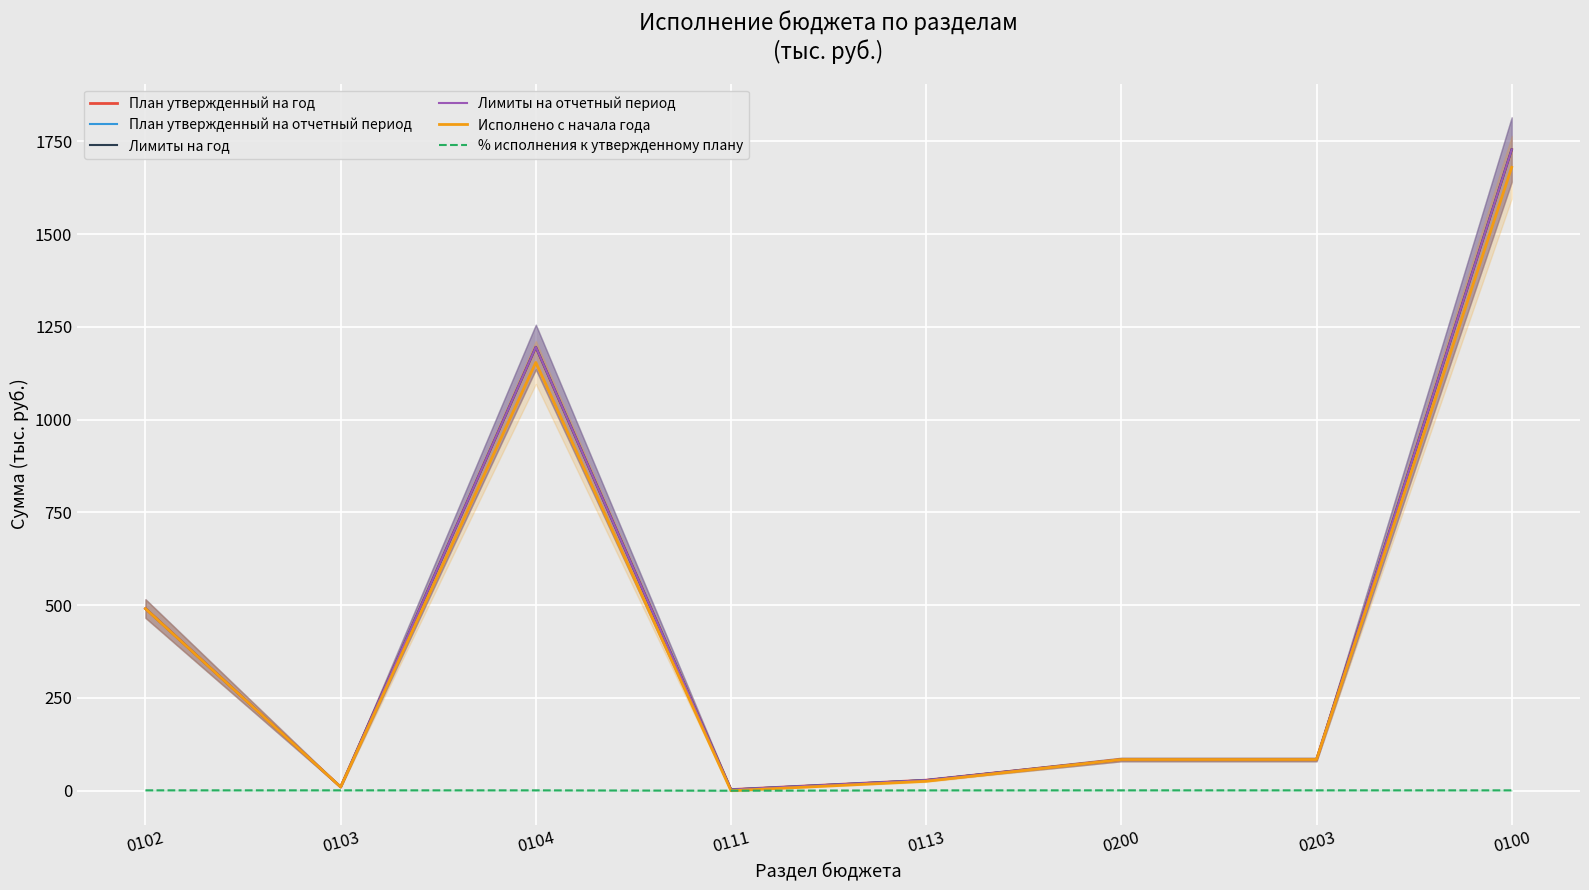

Which series changed the most between 0102 and 0100?

План утвержденный на год